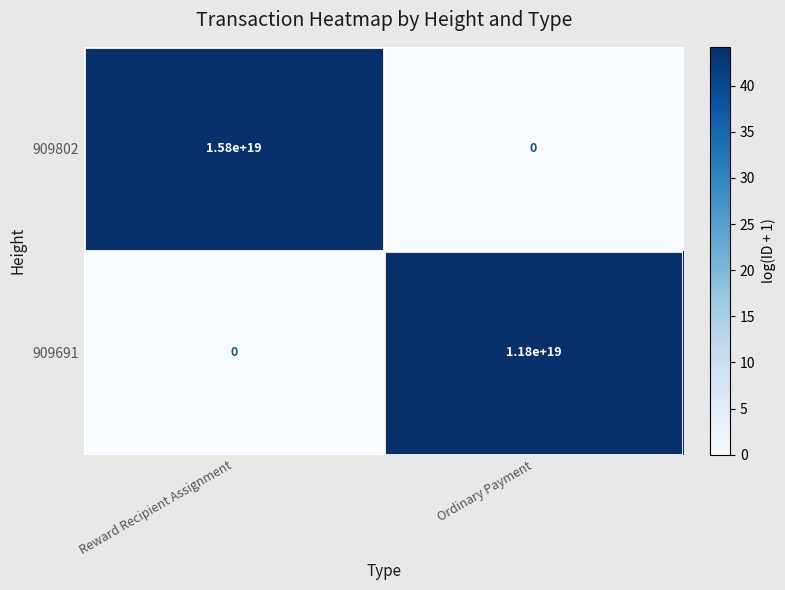

Between Reward Recipient Assignment and Ordinary Payment, which series saw the biggest shift?

909802